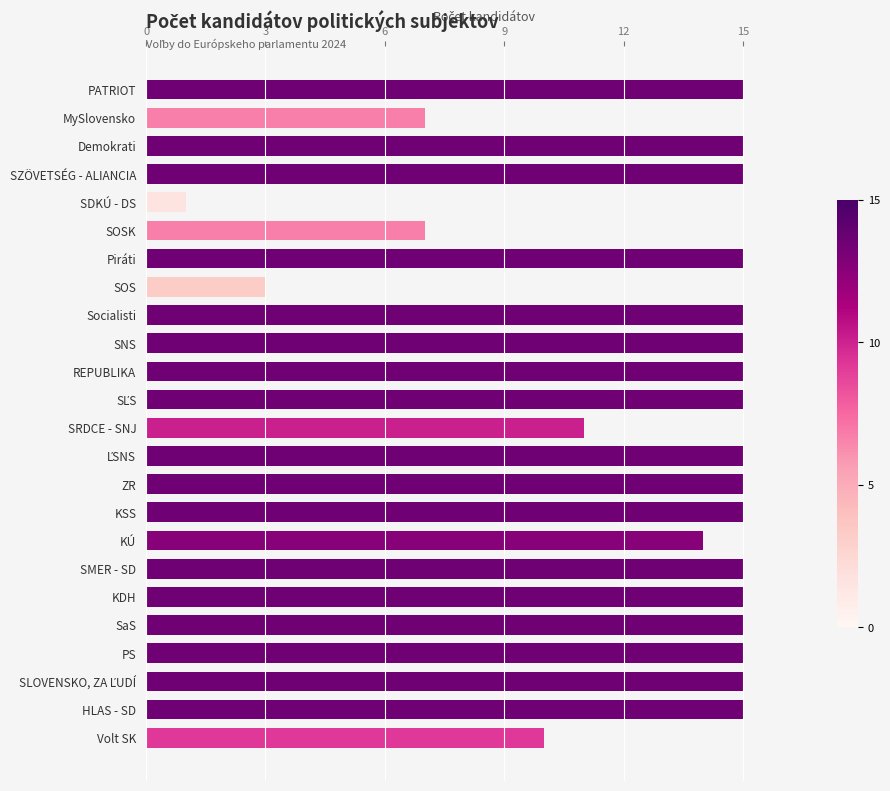

What is the sum of all values?

308